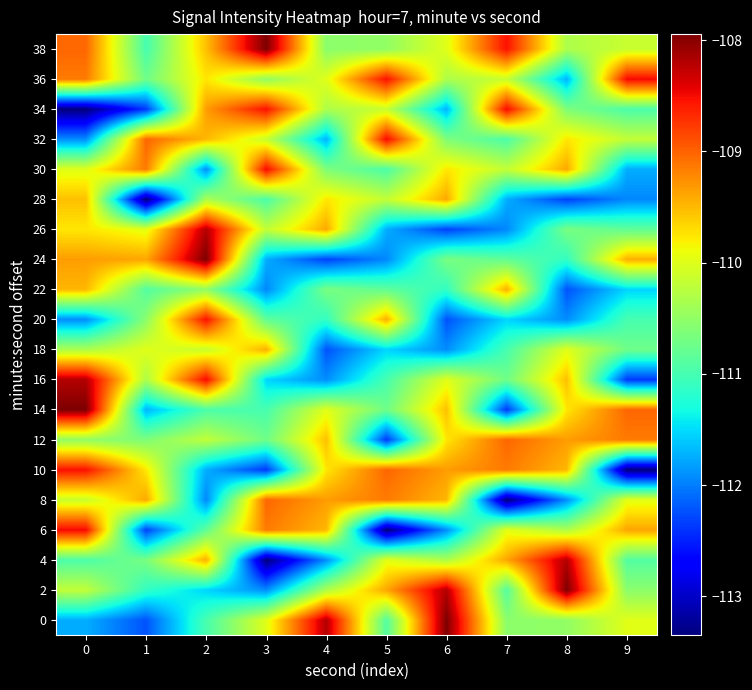

List the series in order of their peak value, highest first.

0, 2, 14, 24, 38, 4, 16, 26, 6, 30, 32, 34, 36, 10, 20, 8, 12, 28, 18, 22